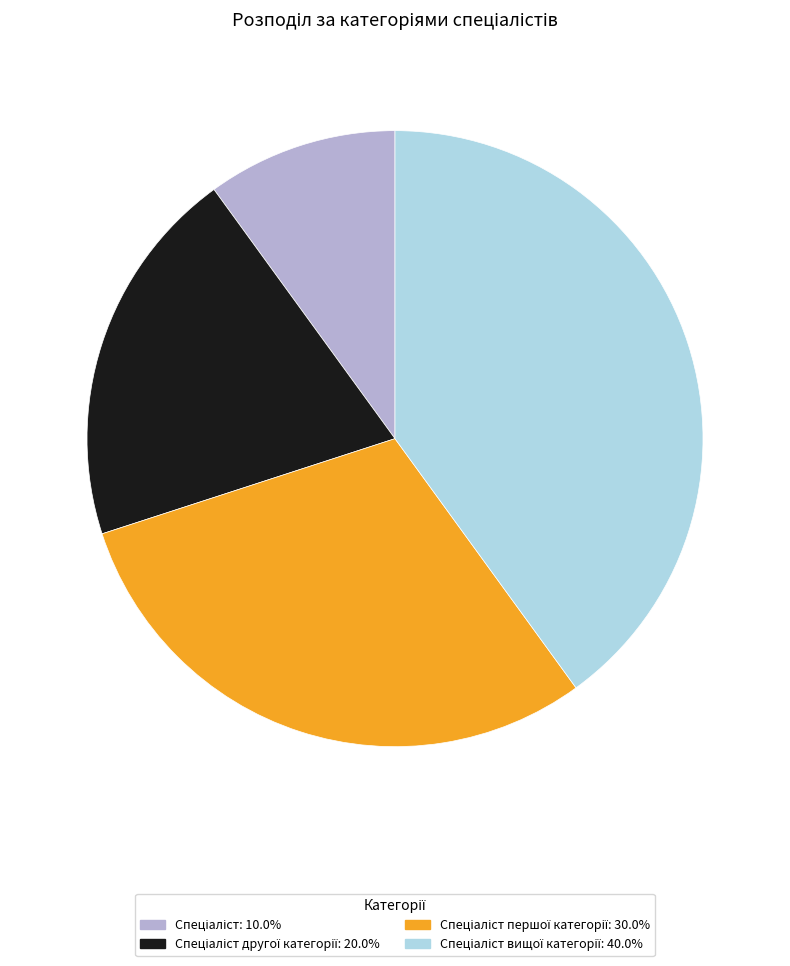

Is there a majority slice in this chart?

No